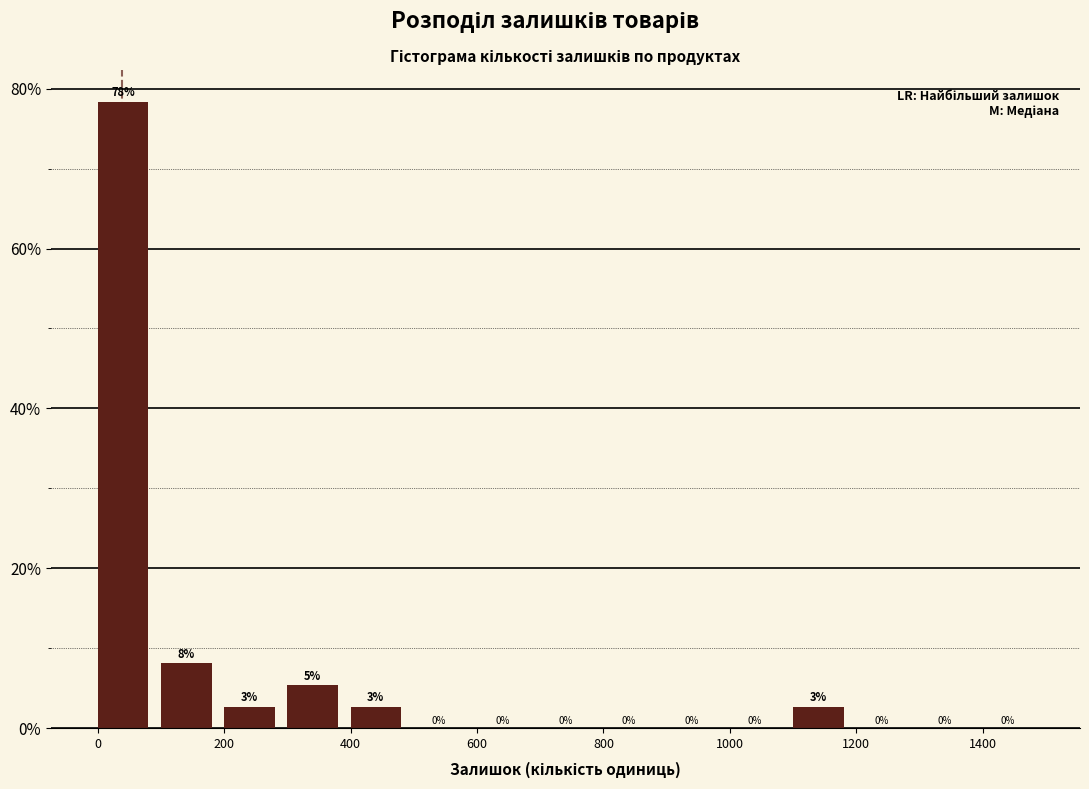

Over which range of the x-axis is the bar tallest?

0 to 100